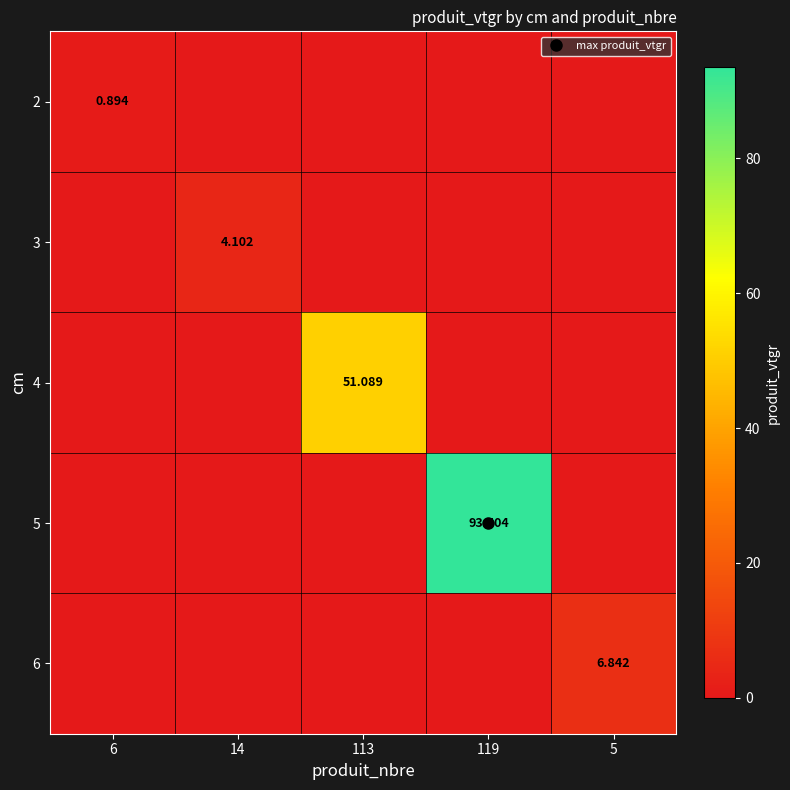

At which label is 4 closest to 25?

6